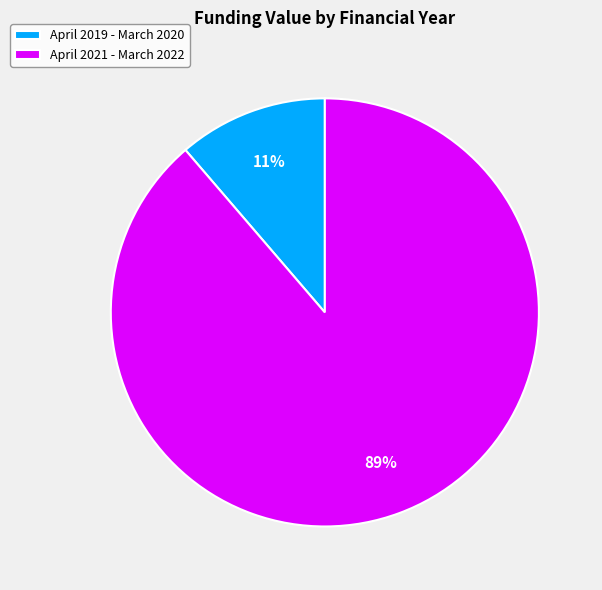

Between April 2019 - March 2020 and April 2021 - March 2022, which is larger?

April 2021 - March 2022